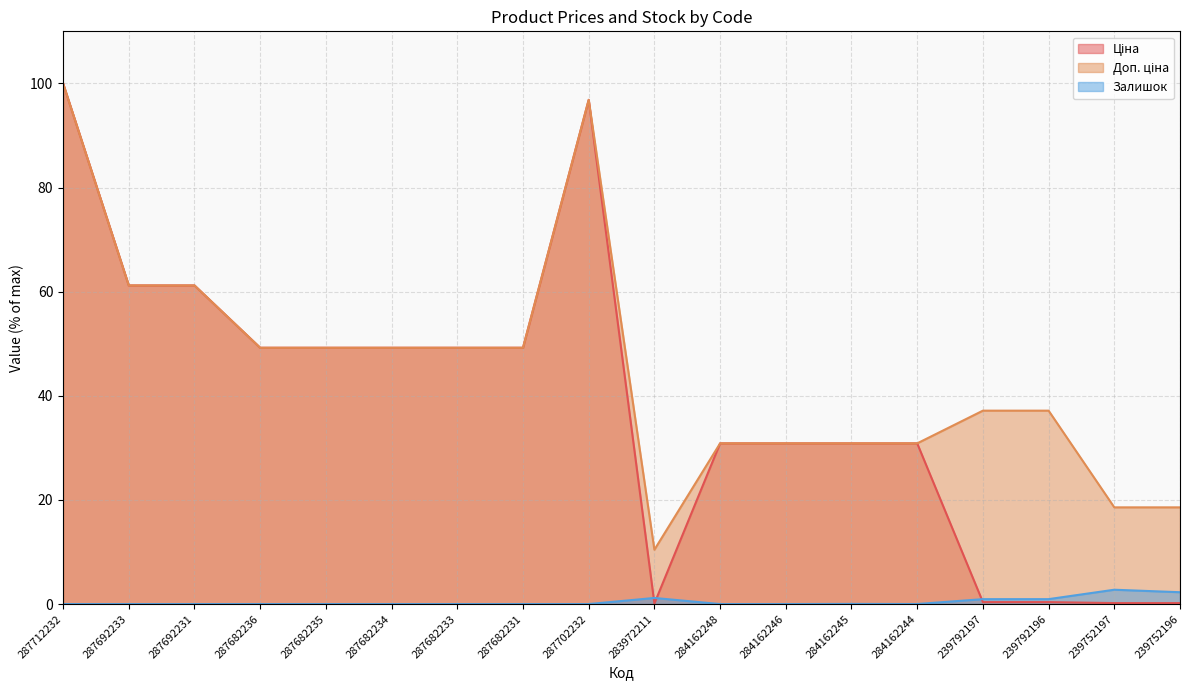

What is the value of the Залишок point at the 16th from the left?

0.9